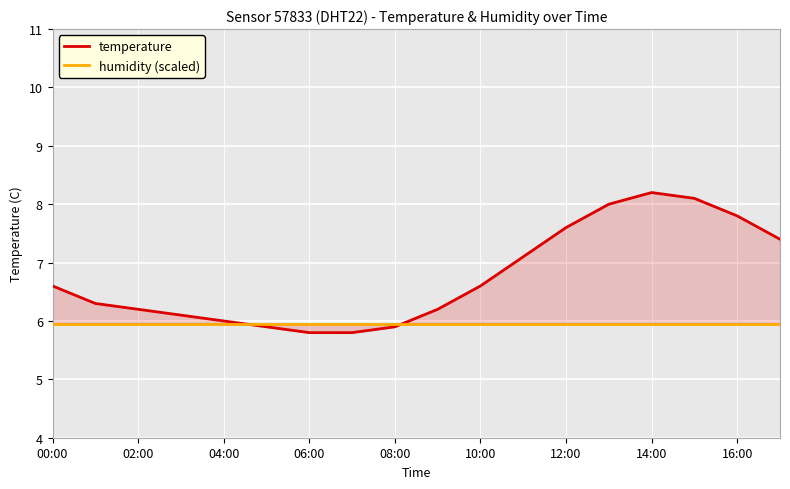

Which series has the widest spread of values?

temperature